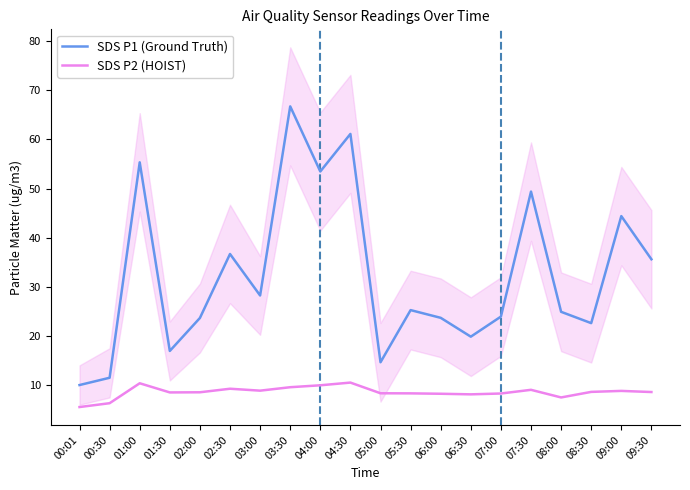

What is the label of the 9th point from the left?

04:00